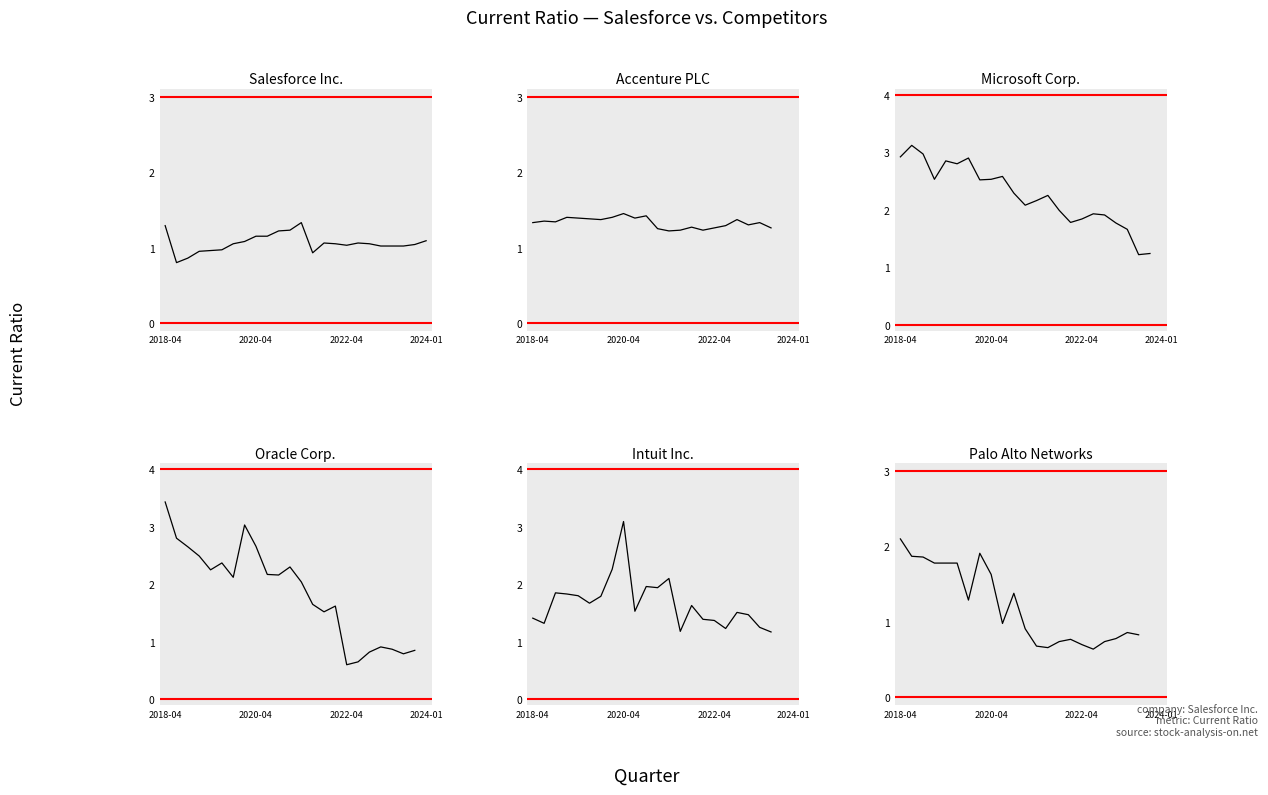

What is the spread (max minus min) of values at 15?

1.0